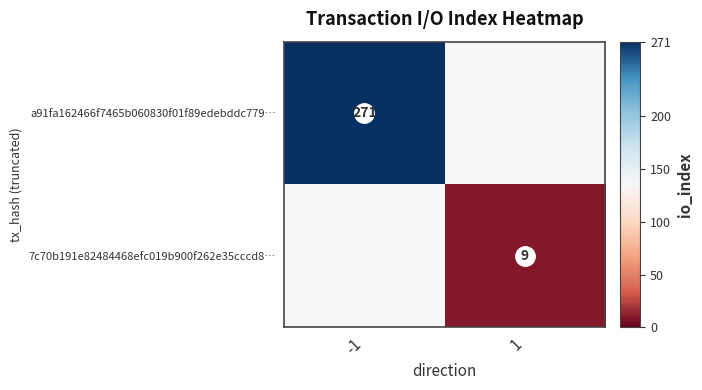

Which label corresponds to the smallest value in the chart?

1